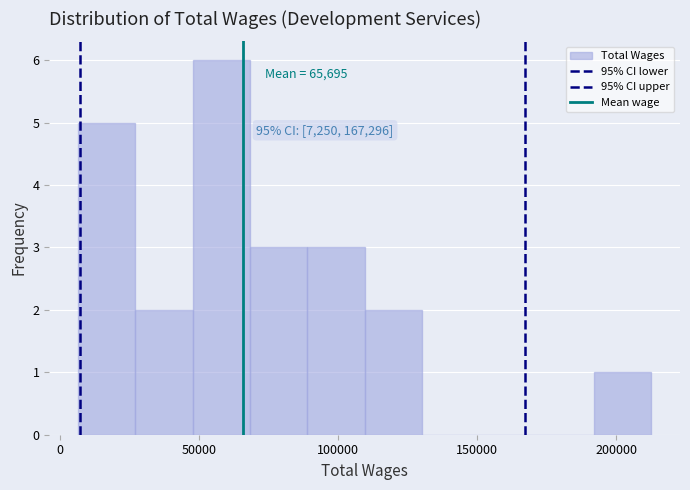

Over which range of the x-axis is the bar tallest?

50000 to 70000